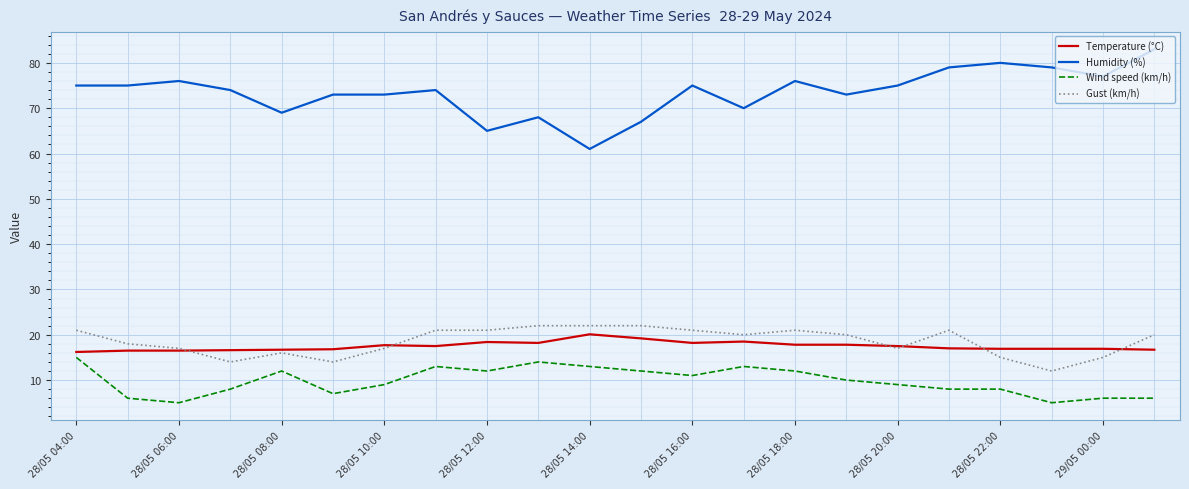

What is the minimum value shown in the chart?

5.0